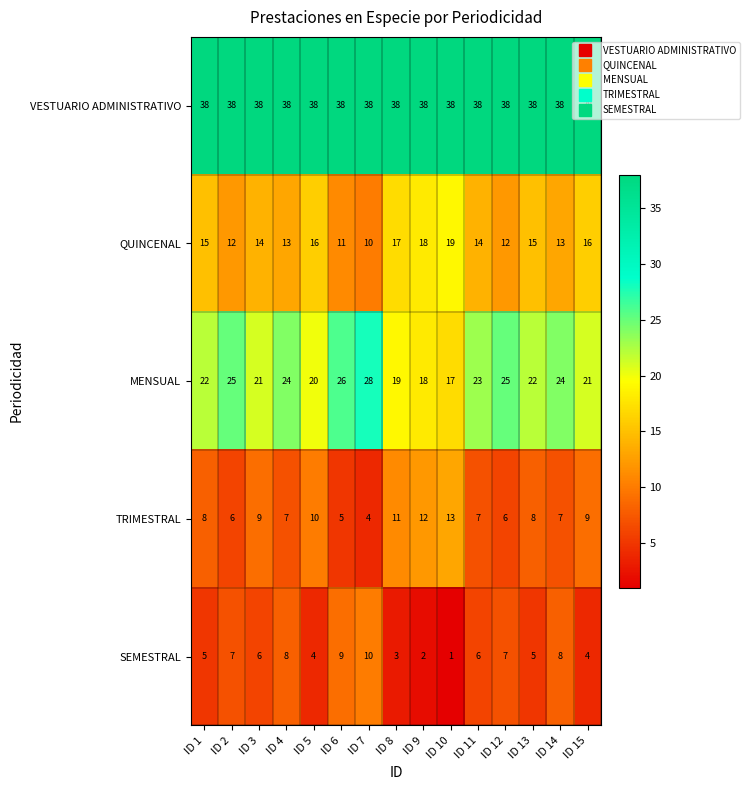

What is the total value across all series at ID 11?

88